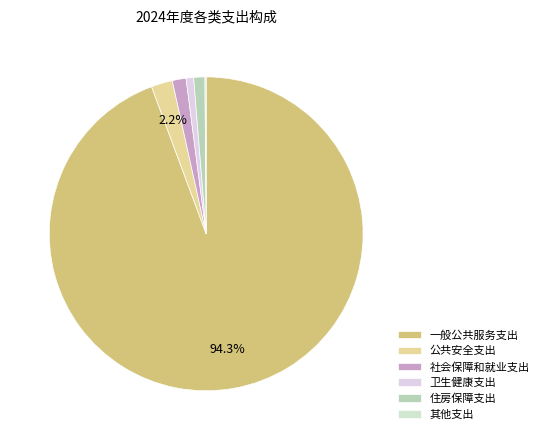

The 卫生健康支出 slice represents 1% of the pie. True or false?

True